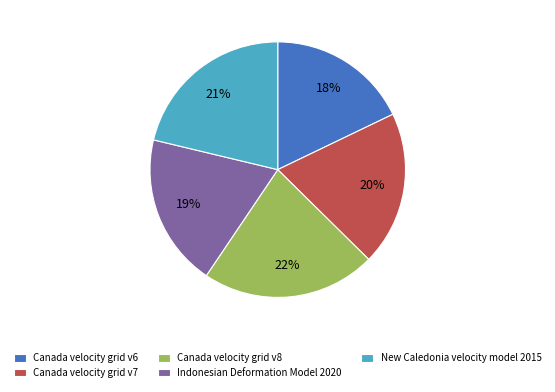

What percentage is the New Caledonia velocity model 2015 slice, to the nearest percent?

21%